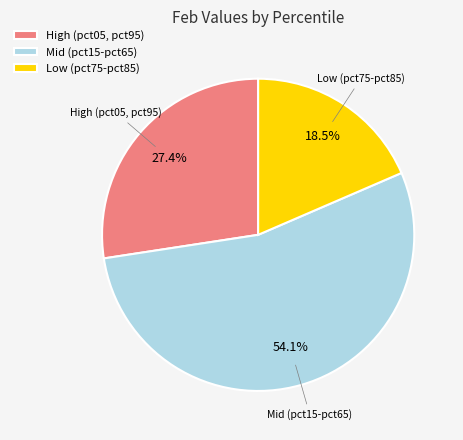

To the nearest percent, what is the average slice percentage?

33%